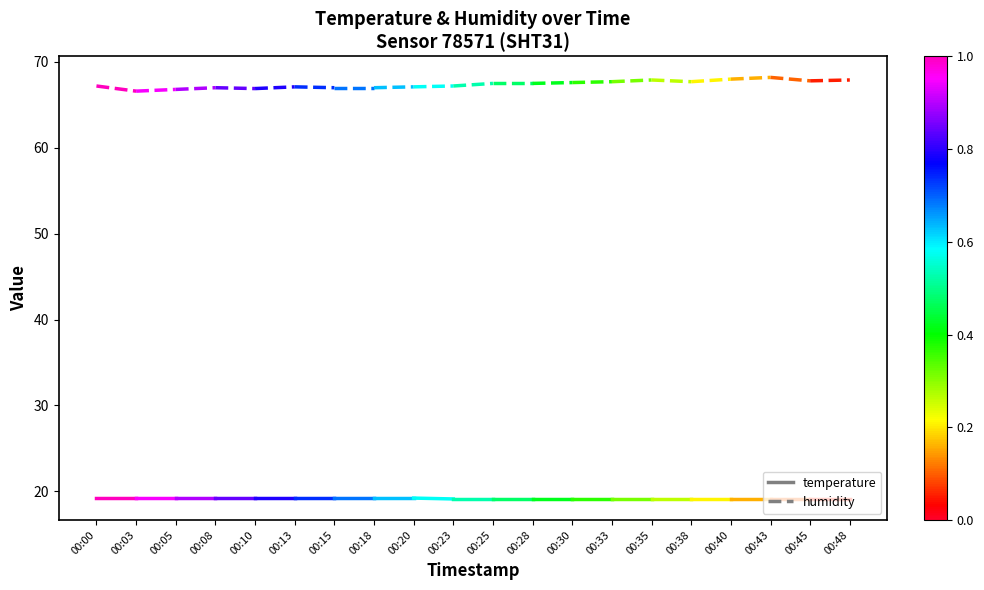

Which label corresponds to the largest value in the chart?

00:00